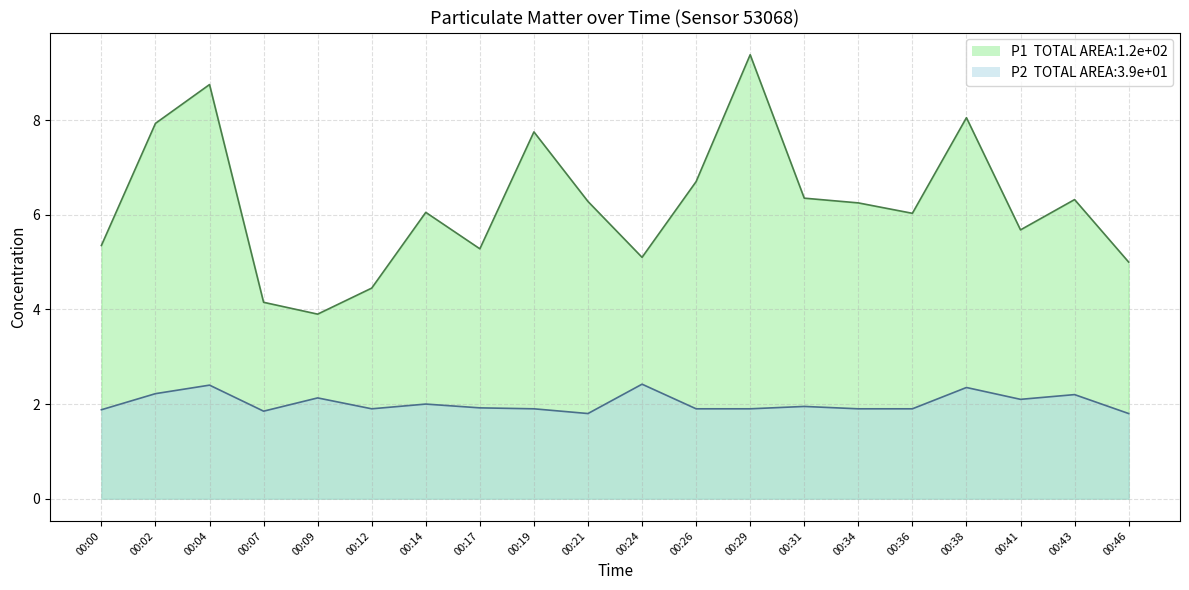

Rank the series by their maximum value, from lowest to highest.

P2, P1